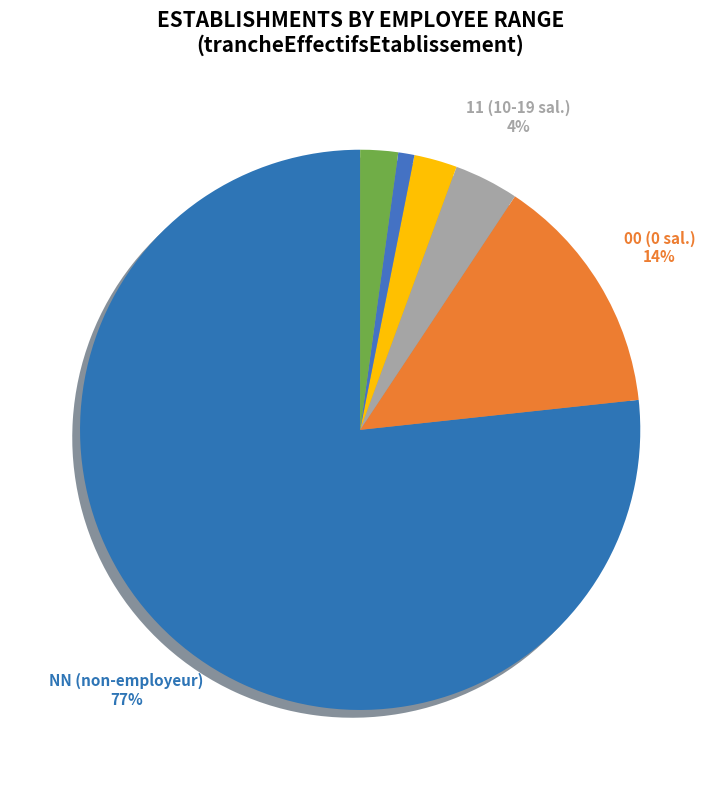

What is the change in value from 12 to 02?

-5